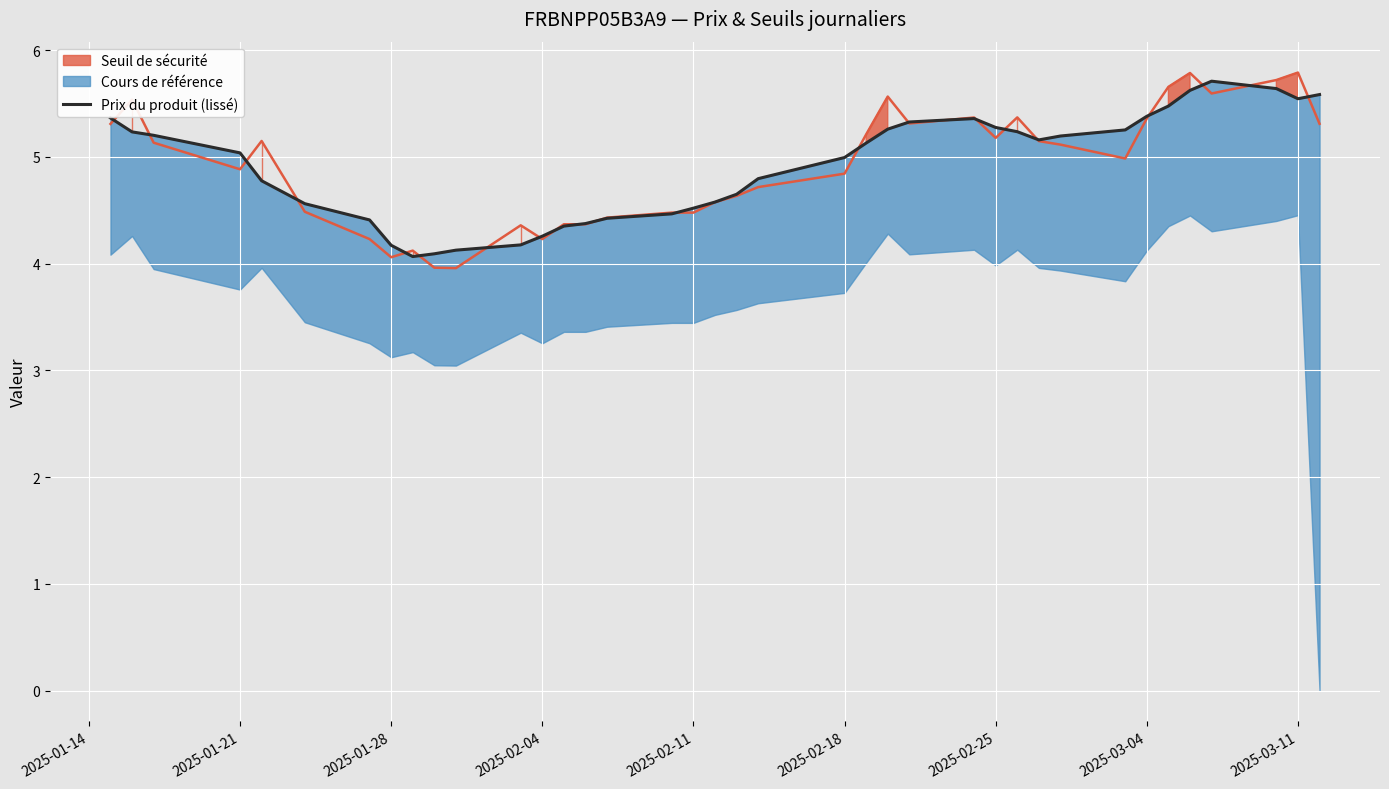

What is the average value?

4.9